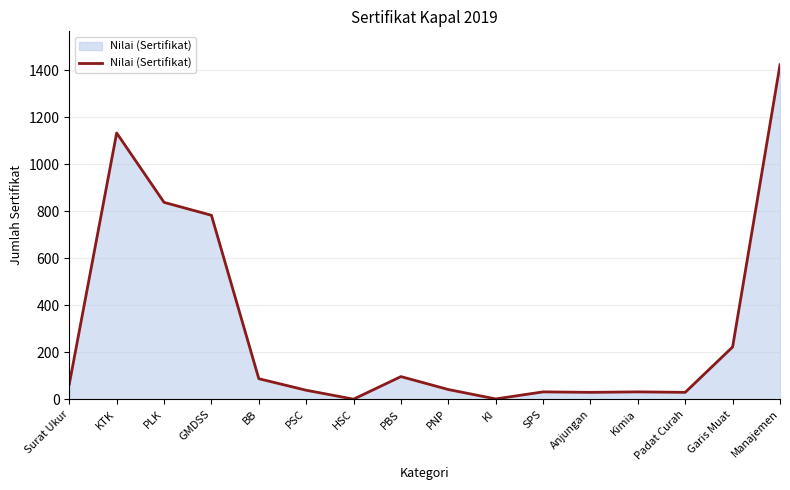

Does the chart have visible grid lines?

Yes